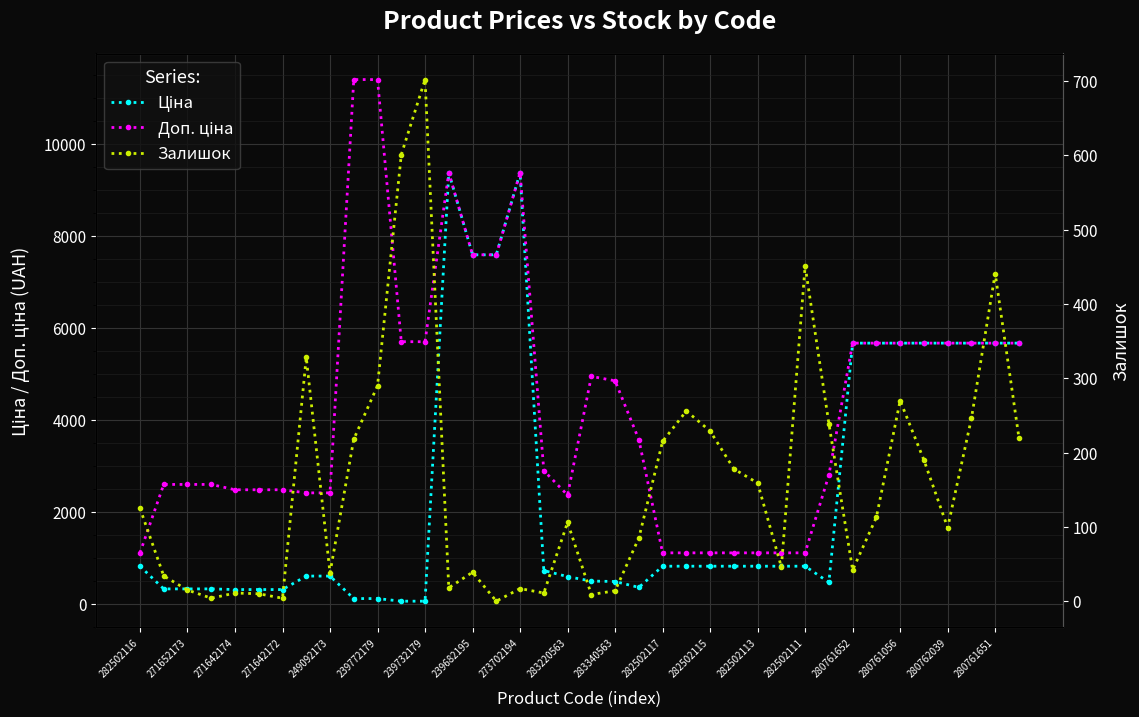

Which has a higher value, 31 or 35?

31